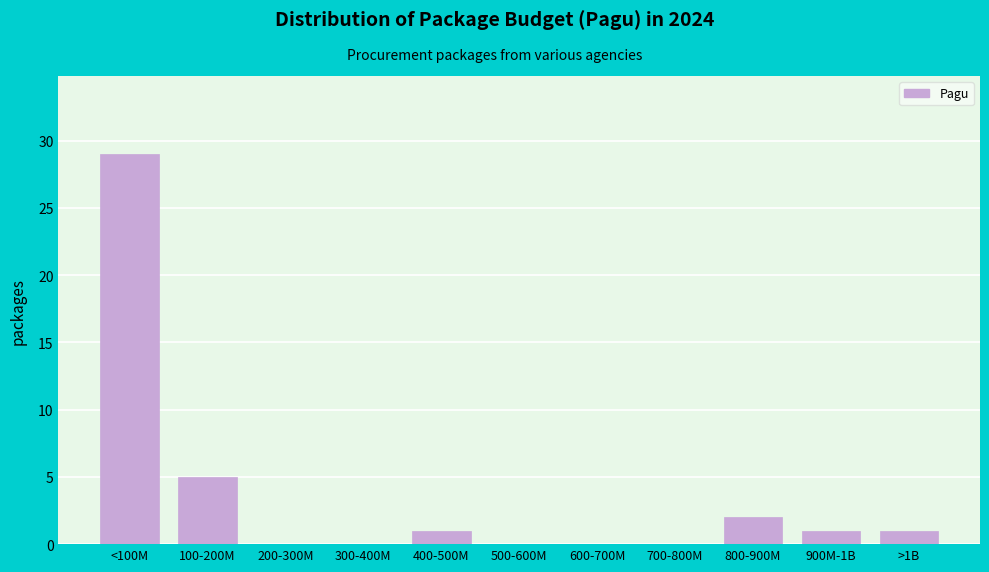

Reading left to right, transcribe all the data shown in this chart.

<100M=29	100-200M=5	200-300M=0	300-400M=0	400-500M=1	500-600M=0	600-700M=0	700-800M=0	800-900M=2	900M-1B=1	>1B=1